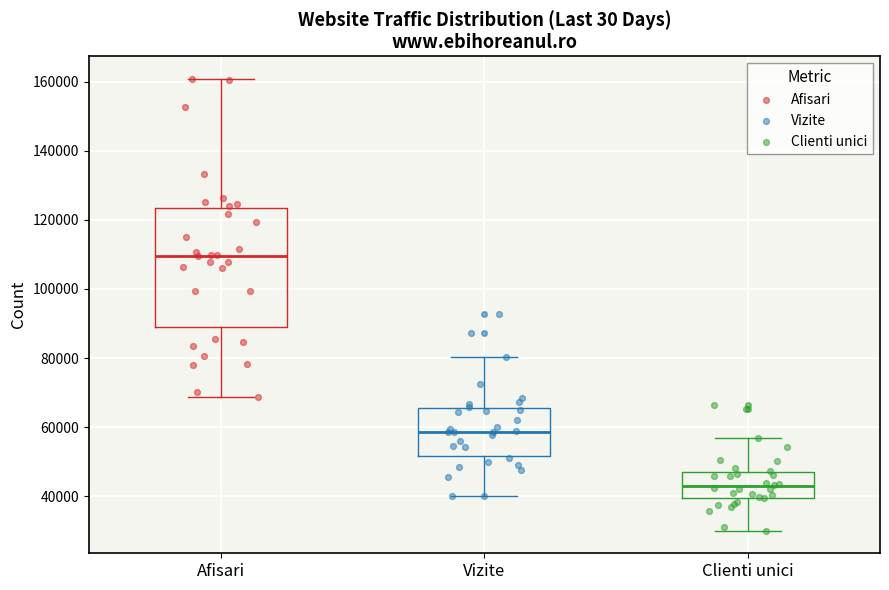

Where is the upper edge of the box for Afisari on the y-axis? The values are not printed on the chart, so give them approximately, as read against the axis.

124000